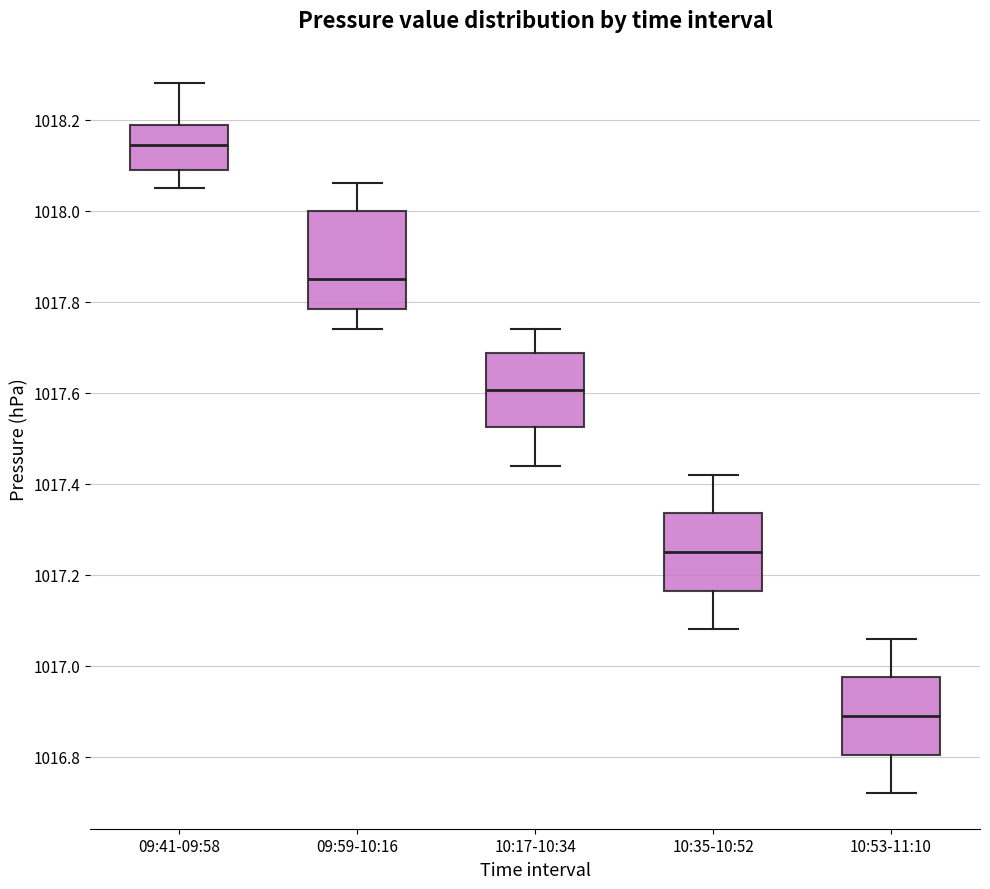

Reading left to right, read every box against the y-axis: the position of its median line, the range the box covers, and the ends of its whiskers. The values are not printed on the chart, so give them approximately, as read against the axis.

09:41-09:58: median 1018.14, box 1018.10 to 1018.18, whiskers 1018.06 to 1018.28
09:59-10:16: median 1017.86, box 1017.78 to 1018.00, whiskers 1017.74 to 1018.06
10:17-10:34: median 1017.60, box 1017.52 to 1017.68, whiskers 1017.44 to 1017.74
10:35-10:52: median 1017.26, box 1017.16 to 1017.34, whiskers 1017.08 to 1017.42
10:53-11:10: median 1016.90, box 1016.80 to 1016.98, whiskers 1016.72 to 1017.06